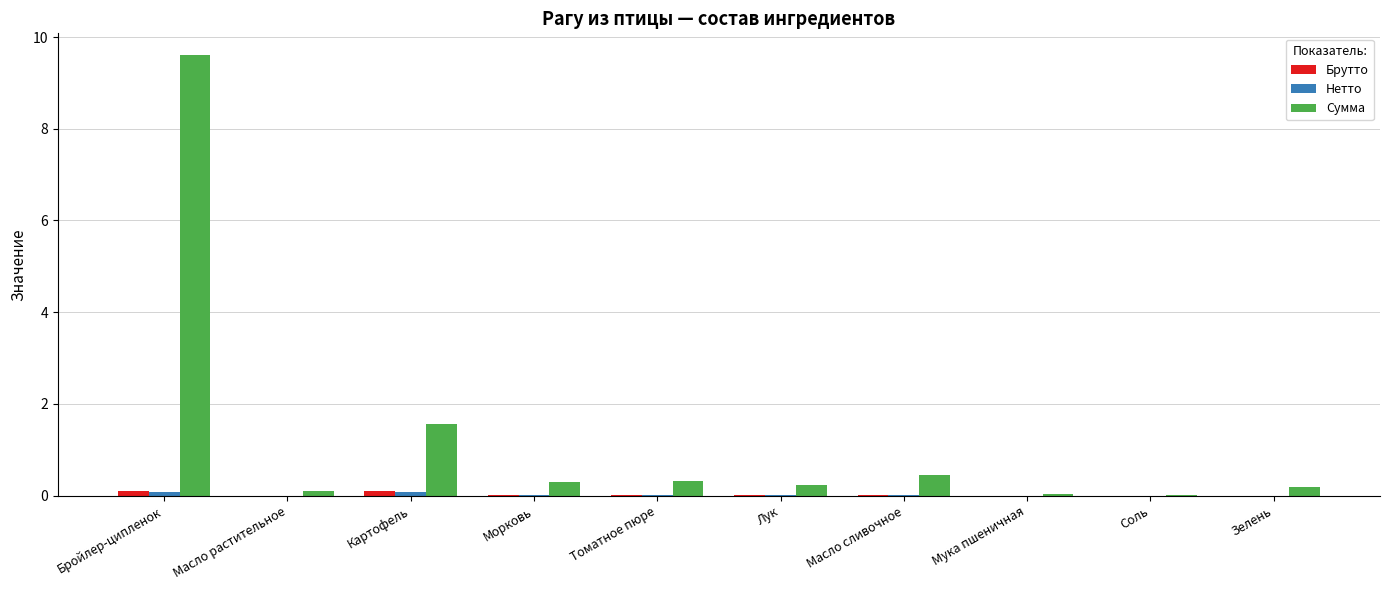

Which label corresponds to the largest value in the chart?

Бройлер-ципленок